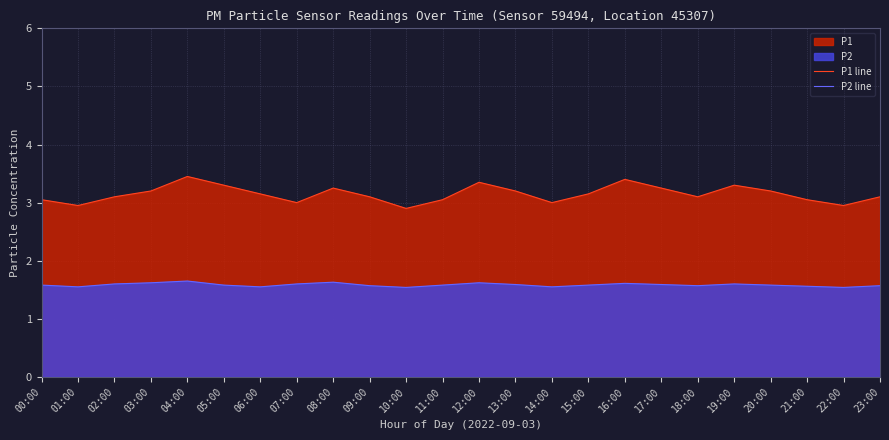

What is the greatest value displayed?

3.5